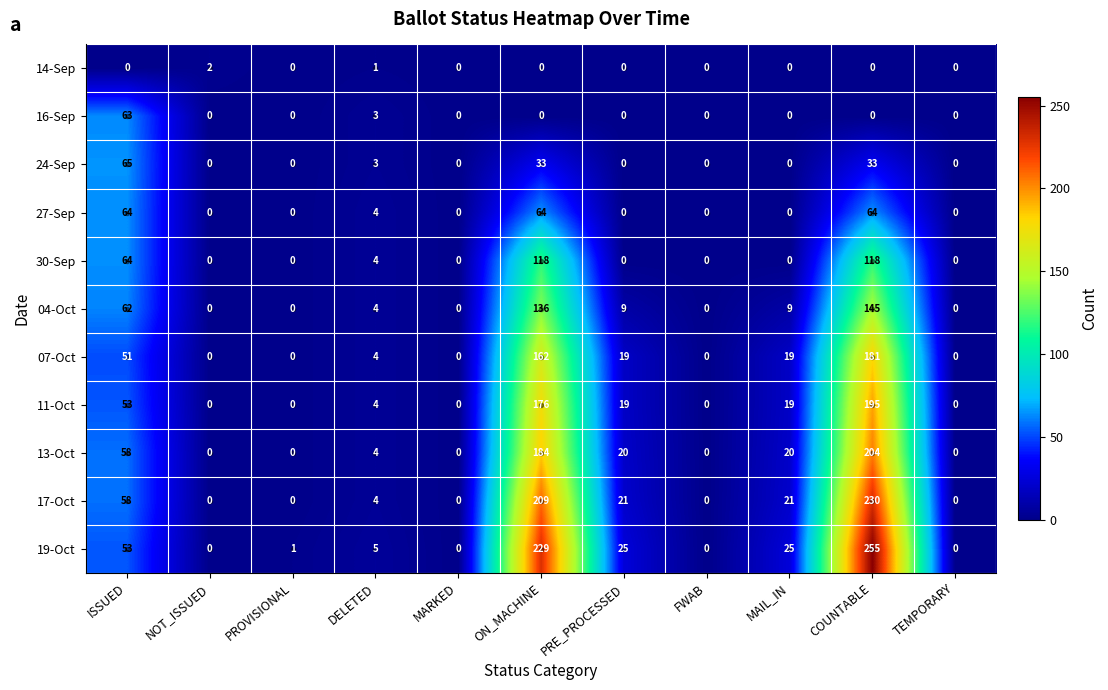

Which series changed the most between NOT_ISSUED and ON_MACHINE?

19-Oct